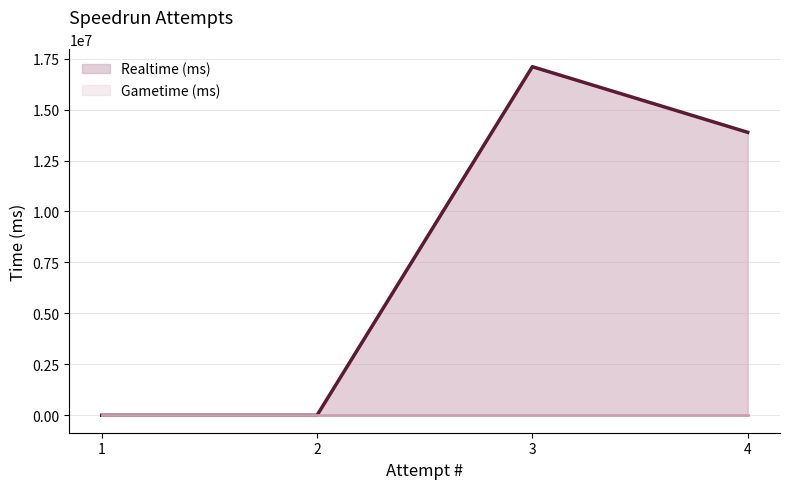

Which series changed the most between 1 and 4?

Realtime (ms) line